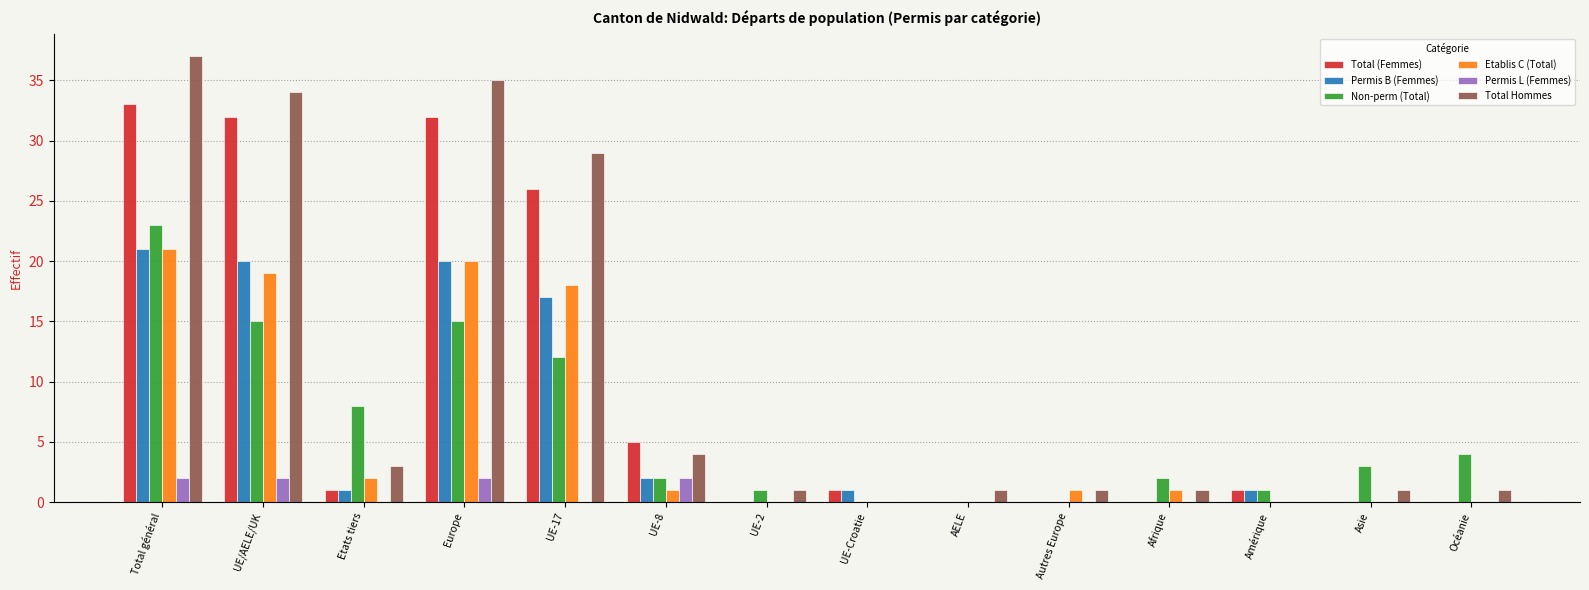

Which series changed the most between UE/AELE/UK and UE-2?

Total Hommes